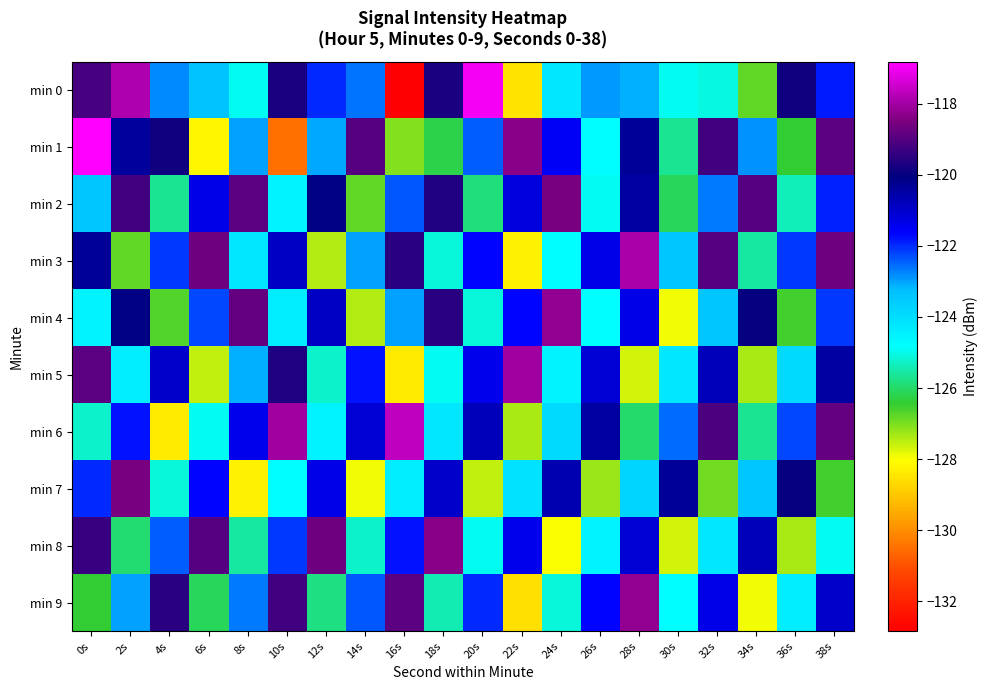

Reading right to left, list all the values displayed in this chart.

min 0: 38s=-121.9	36s=-119.9	34s=-126.8	32s=-125.0	30s=-124.9	28s=-123.1	26s=-122.9	24s=-124.2	22s=-128.5	20s=-117.0	18s=-119.7	16s=-132.8	14s=-122.6	12s=-122.0	10s=-119.8	8s=-124.9	6s=-123.3	4s=-122.8	2s=-117.8	0s=-119.2
min 1: 38s=-118.9	36s=-126.5	34s=-122.9	32s=-119.2	30s=-125.7	28s=-120.3	26s=-124.8	24s=-121.6	22s=-118.3	20s=-122.5	18s=-126.2	16s=-127.1	14s=-119.0	12s=-123.1	10s=-130.5	8s=-123.0	6s=-128.2	4s=-119.9	2s=-120.4	0s=-116.8
min 2: 38s=-121.9	36s=-125.3	34s=-119.0	32s=-122.7	30s=-126.1	28s=-120.5	26s=-124.9	24s=-118.6	22s=-121.2	20s=-125.9	18s=-119.7	16s=-122.3	14s=-126.8	12s=-120.1	10s=-124.6	8s=-118.9	6s=-121.3	4s=-125.7	2s=-119.2	0s=-123.5
min 3: 38s=-118.7	36s=-122.1	34s=-125.6	32s=-119.0	30s=-123.5	28s=-117.9	26s=-121.3	24s=-124.8	22s=-128.2	20s=-121.7	18s=-125.1	16s=-119.6	14s=-123.0	12s=-127.5	10s=-120.9	8s=-124.2	6s=-118.7	4s=-122.1	2s=-126.8	0s=-120.3
min 4: 38s=-122.1	36s=-126.6	34s=-120.0	32s=-123.5	30s=-127.9	28s=-121.3	26s=-124.8	24s=-118.2	22s=-121.7	20s=-125.1	18s=-119.6	16s=-123.0	14s=-127.5	12s=-120.9	10s=-124.3	8s=-118.8	6s=-122.2	4s=-126.7	2s=-120.1	0s=-124.6
min 5: 38s=-120.5	36s=-123.9	34s=-127.3	32s=-120.8	30s=-124.2	28s=-127.7	26s=-121.1	24s=-124.6	22s=-118.0	20s=-121.5	18s=-124.9	16s=-128.3	14s=-121.8	12s=-125.2	10s=-119.7	8s=-123.1	6s=-127.6	4s=-121.0	2s=-124.5	0s=-118.9
min 6: 38s=-118.8	36s=-122.2	34s=-125.7	32s=-119.1	30s=-122.6	28s=-126.0	26s=-120.5	24s=-123.9	22s=-127.3	20s=-120.8	18s=-124.2	16s=-117.7	14s=-121.1	12s=-124.6	10s=-118.0	8s=-121.5	6s=-124.9	4s=-128.3	2s=-121.8	0s=-125.2
min 7: 38s=-126.6	36s=-120.0	34s=-123.5	32s=-126.9	30s=-120.3	28s=-123.8	26s=-127.2	24s=-120.7	22s=-124.1	20s=-127.6	18s=-121.0	16s=-124.5	14s=-127.9	12s=-121.3	10s=-124.8	8s=-128.2	6s=-121.7	4s=-125.1	2s=-118.6	0s=-122.0
min 8: 38s=-124.9	36s=-127.3	34s=-120.8	32s=-124.2	30s=-127.7	28s=-121.1	26s=-124.6	24s=-128.0	22s=-121.5	20s=-124.9	18s=-118.3	16s=-121.8	14s=-125.2	12s=-118.7	10s=-122.1	8s=-125.6	6s=-119.0	4s=-122.5	2s=-125.9	0s=-119.3
min 9: 38s=-121.0	36s=-124.5	34s=-127.9	32s=-121.3	30s=-124.8	28s=-118.2	26s=-121.7	24s=-125.1	22s=-128.6	20s=-122.0	18s=-125.5	16s=-118.9	14s=-122.3	12s=-125.8	10s=-119.2	8s=-122.7	6s=-126.1	4s=-119.6	2s=-123.0	0s=-126.5